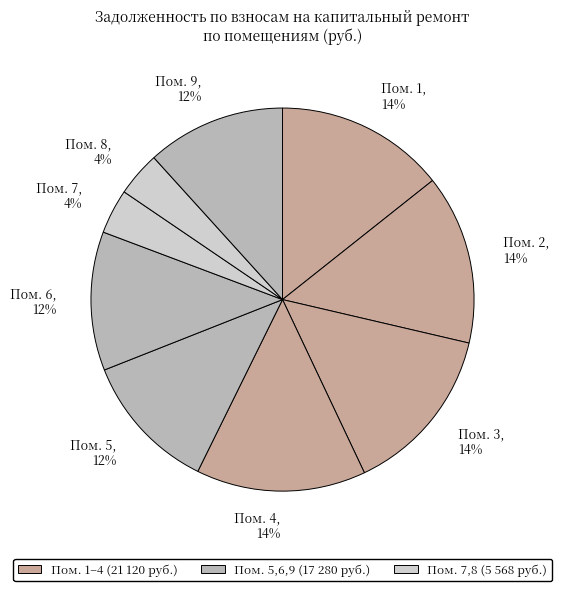

Between Пом. 9, 12% and Пом. 4, 14%, which is larger?

Пом. 4, 14%